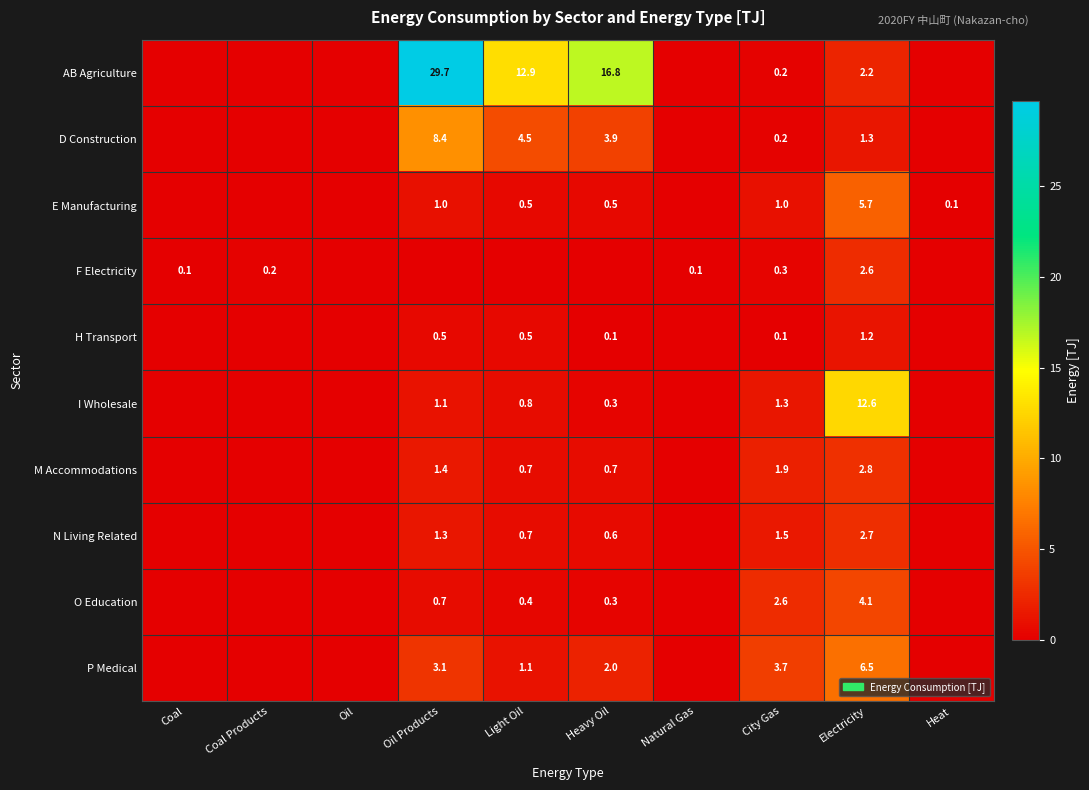

True or false: H Transport has a value of 0.1 at City Gas.

True